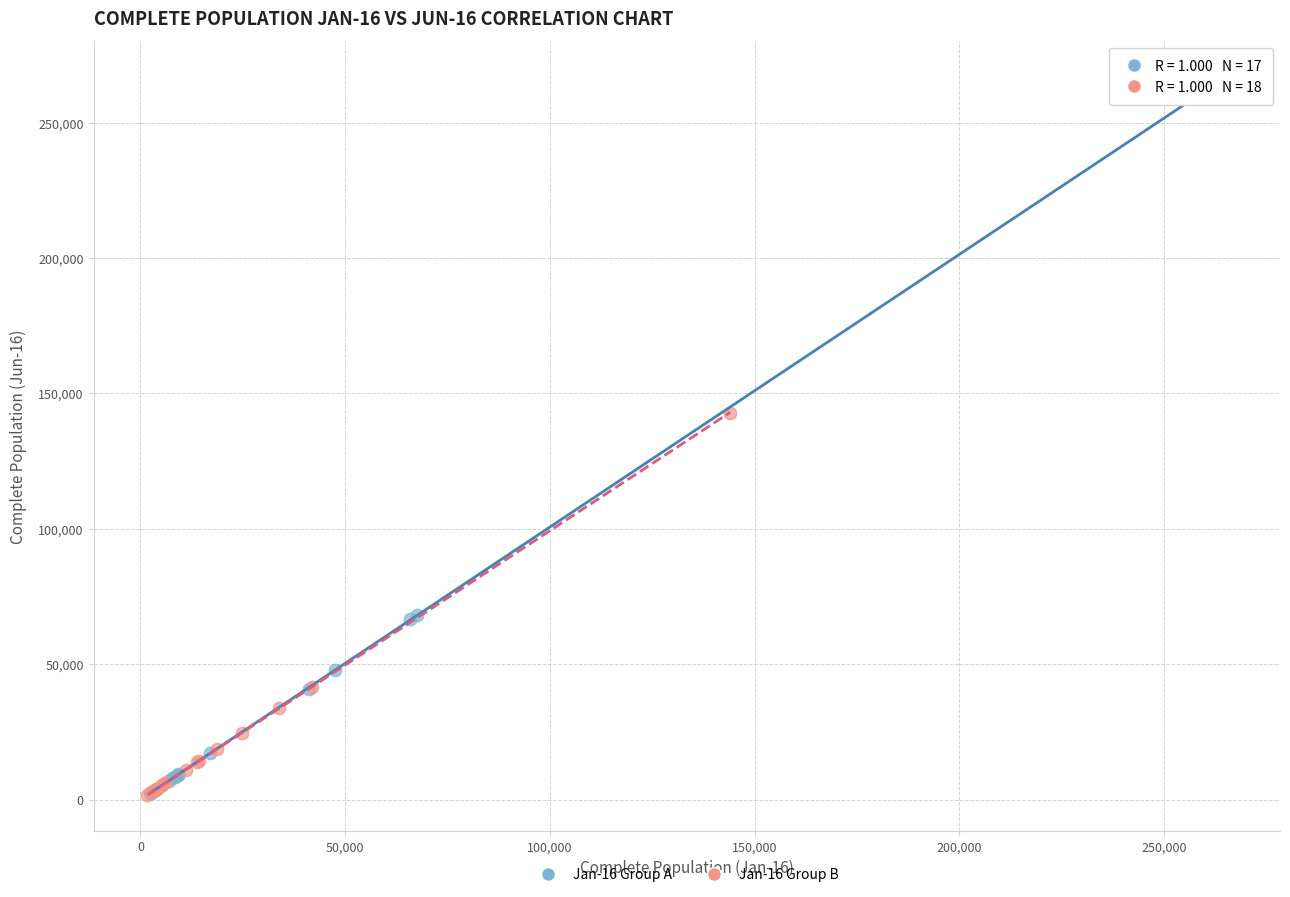

Which series contains the highest Y value?

Jan-16 Group A